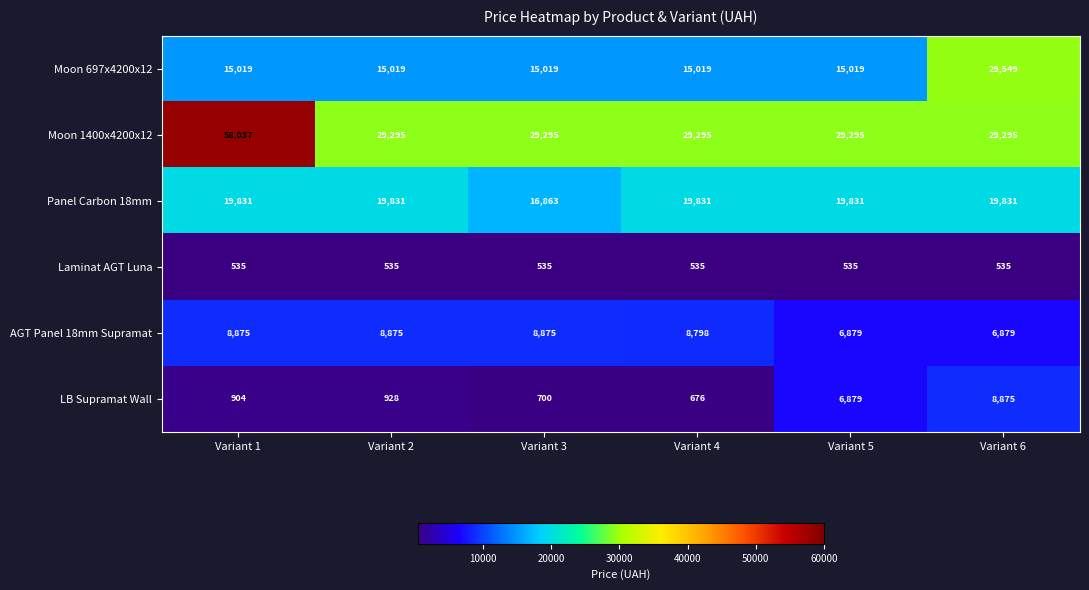

Between Variant 2 and Variant 3, which series saw the biggest shift?

Panel Carbon 18mm